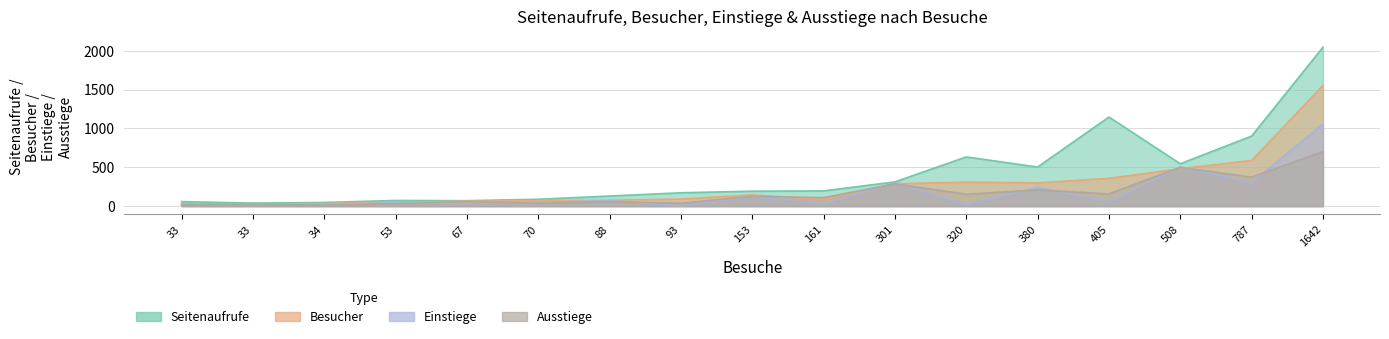

Reading right to left, what are all the values shown in this chart?

Seitenaufrufe: 33=39	33=58	34=47	53=73	67=70	70=88	88=130	93=172	153=192	161=196	301=312	320=633	380=503	405=1146	508=545	787=901	1642=2044
Besucher: 33=27	33=28	34=33	53=49	67=64	70=69	88=75	93=91	153=144	161=86	301=288	320=308	380=299	405=357	508=481	787=587	1642=1552
Einstiege: 33=31	33=27	34=23	53=42	67=40	70=46	88=72	93=3	153=123	161=27	301=301	320=16	380=242	405=54	508=504	787=300	1642=1057
Ausstiege: 33=25	33=16	34=12	53=32	67=57	70=38	88=55	93=37	153=127	161=109	301=287	320=153	380=208	405=158	508=499	787=373	1642=700